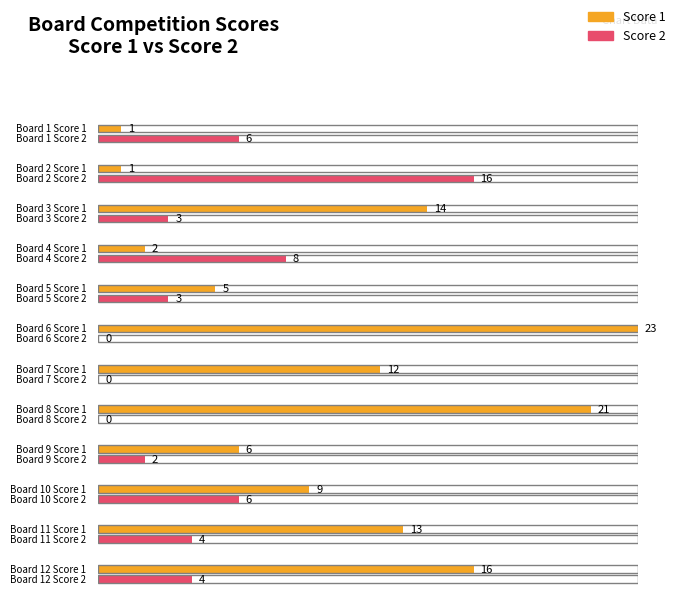

How many bars are there in total?

24